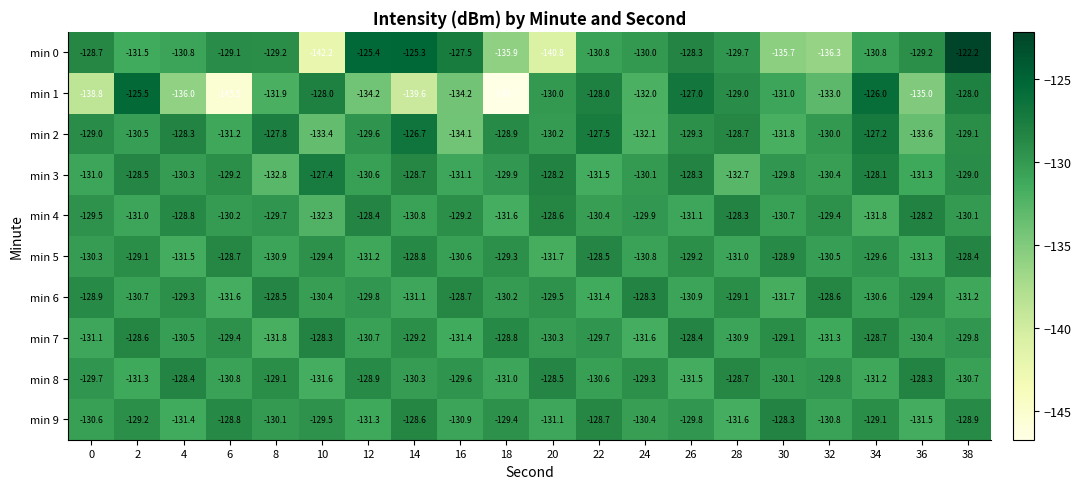

Which series has the largest total across all categories?

min 3